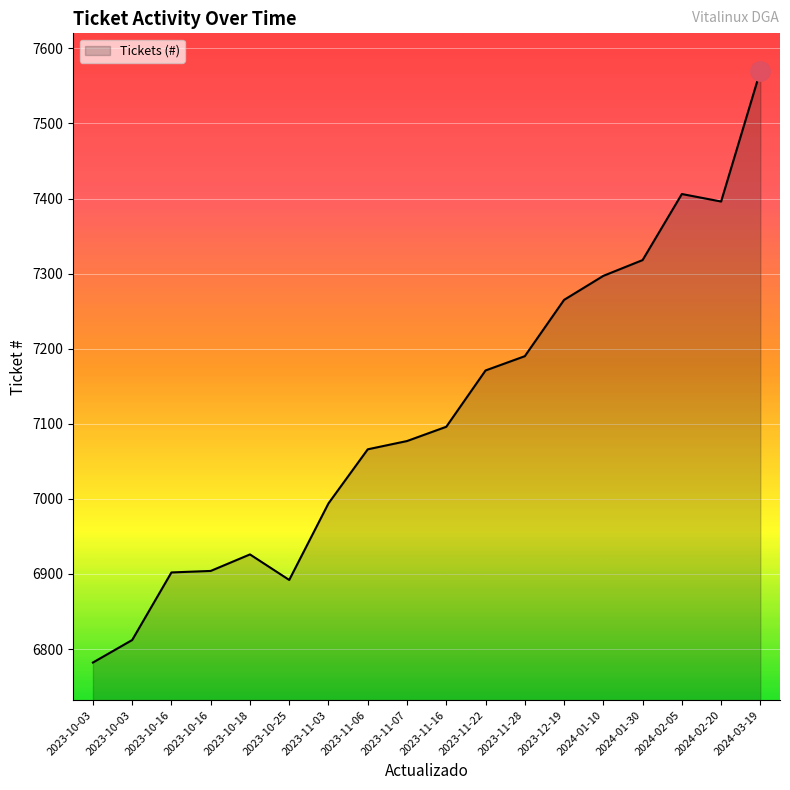

Reading right to left, what are all the values shown in this chart?

7570	7396	7406	7318	7297	7265	7190	7171	7096	7077	7066	6994	6892	6926	6904	6902	6812	6782